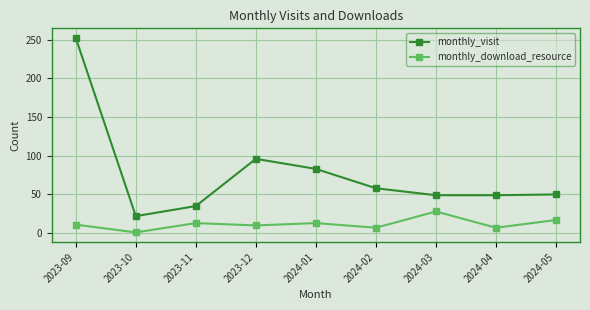

Which label corresponds to the smallest value in the chart?

2023-10